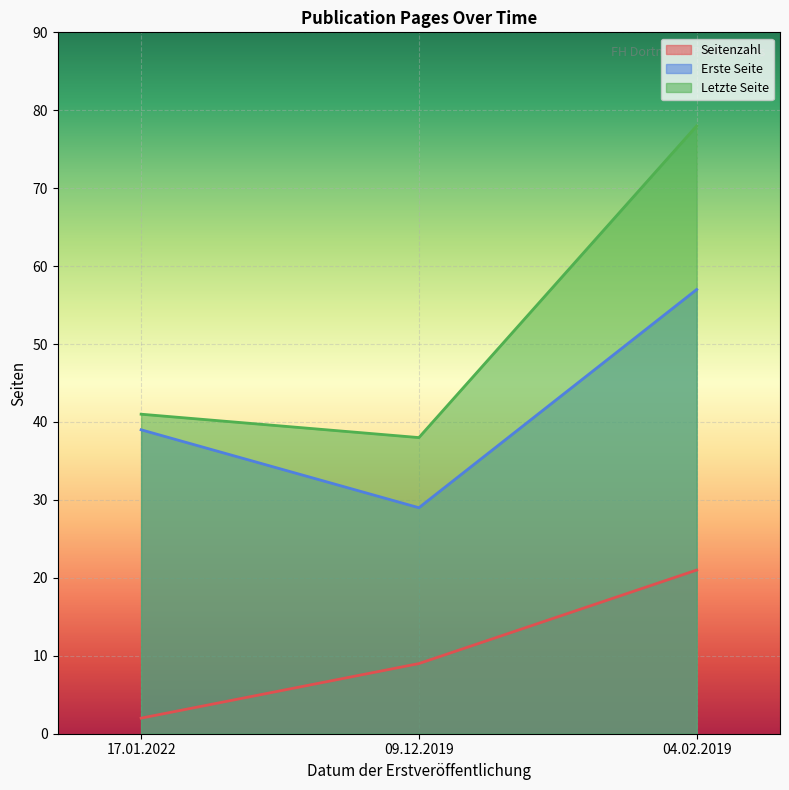

At how many categories does at least one series exceed 69?

1